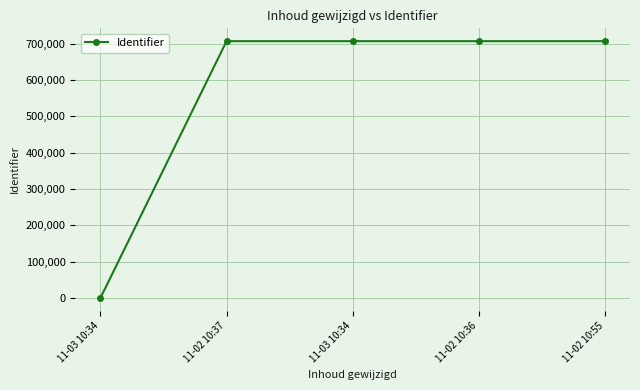

How many lines are shown in the chart?

1